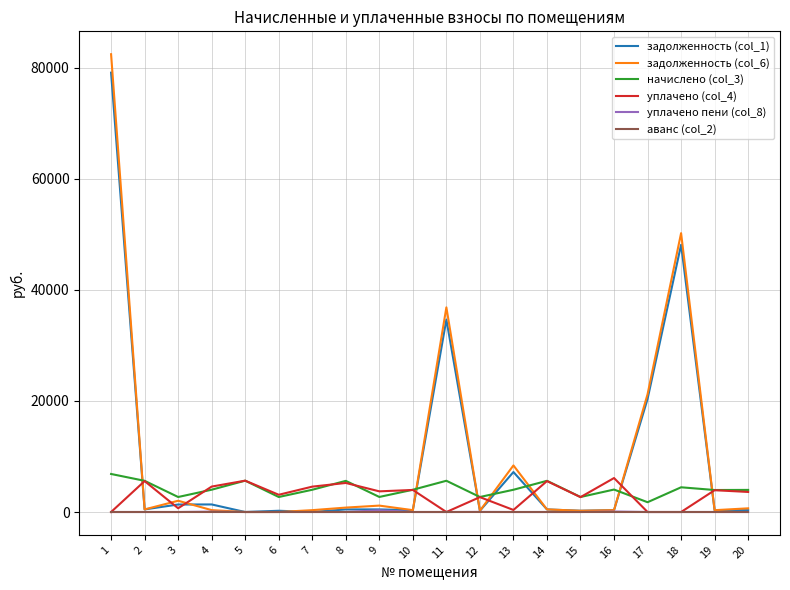

Count the number of categories in the chart.

20